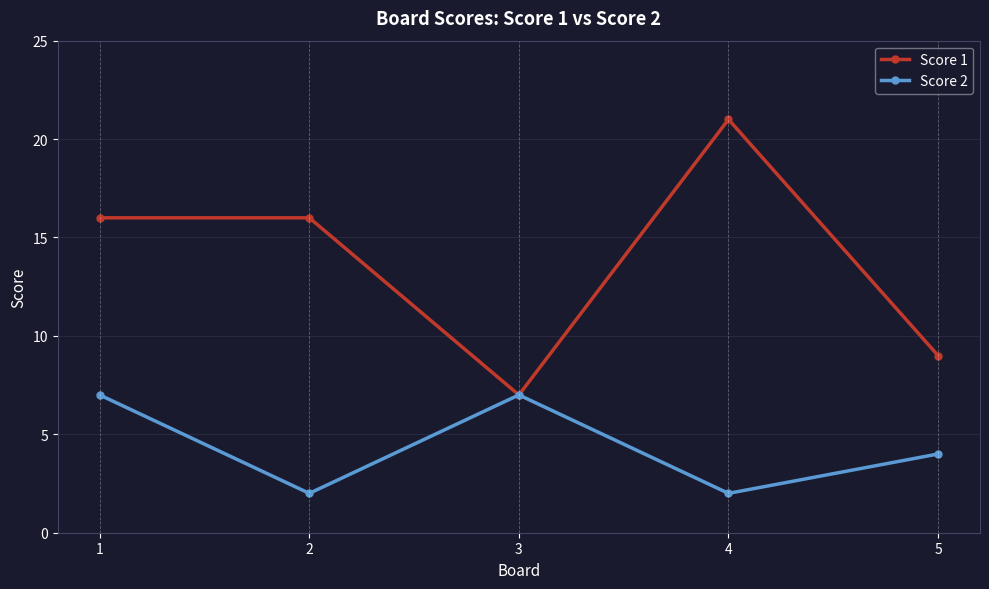

Where does the Score 2 series first go above 4?

1